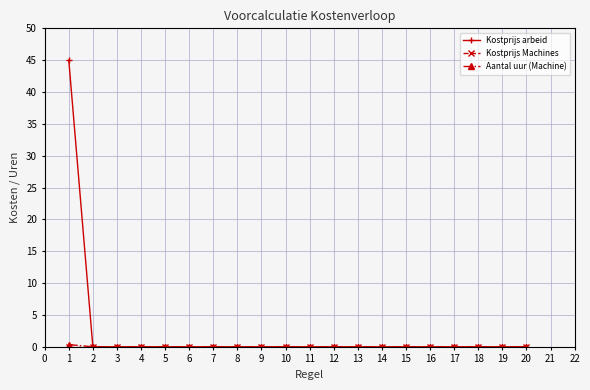

How many lines are shown in the chart?

3